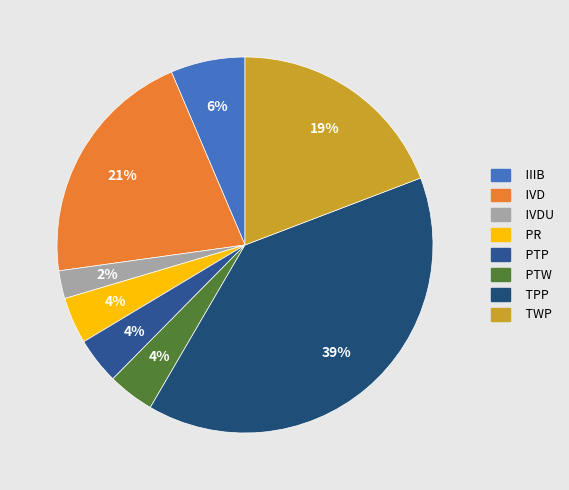

How many segments does this pie chart have?

8